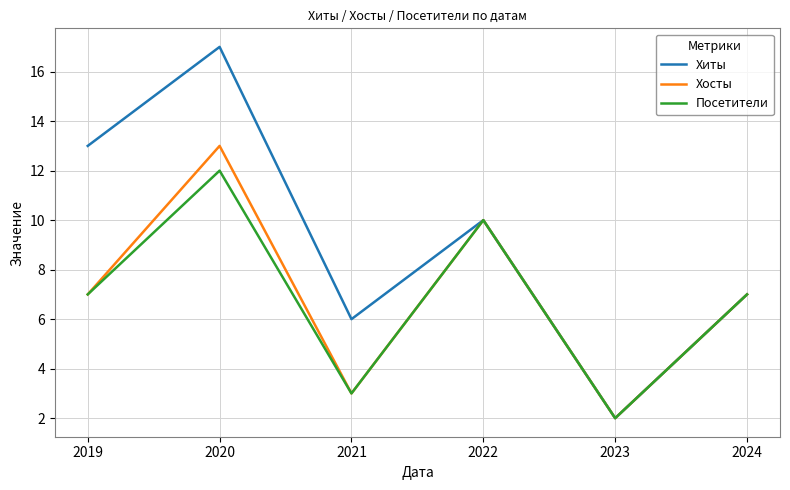

Reading left to right, what are all the values shown in this chart?

Хиты: 13	17	6	10	2	7
Хосты: 7	13	3	10	2	7
Посетители: 7	12	3	10	2	7